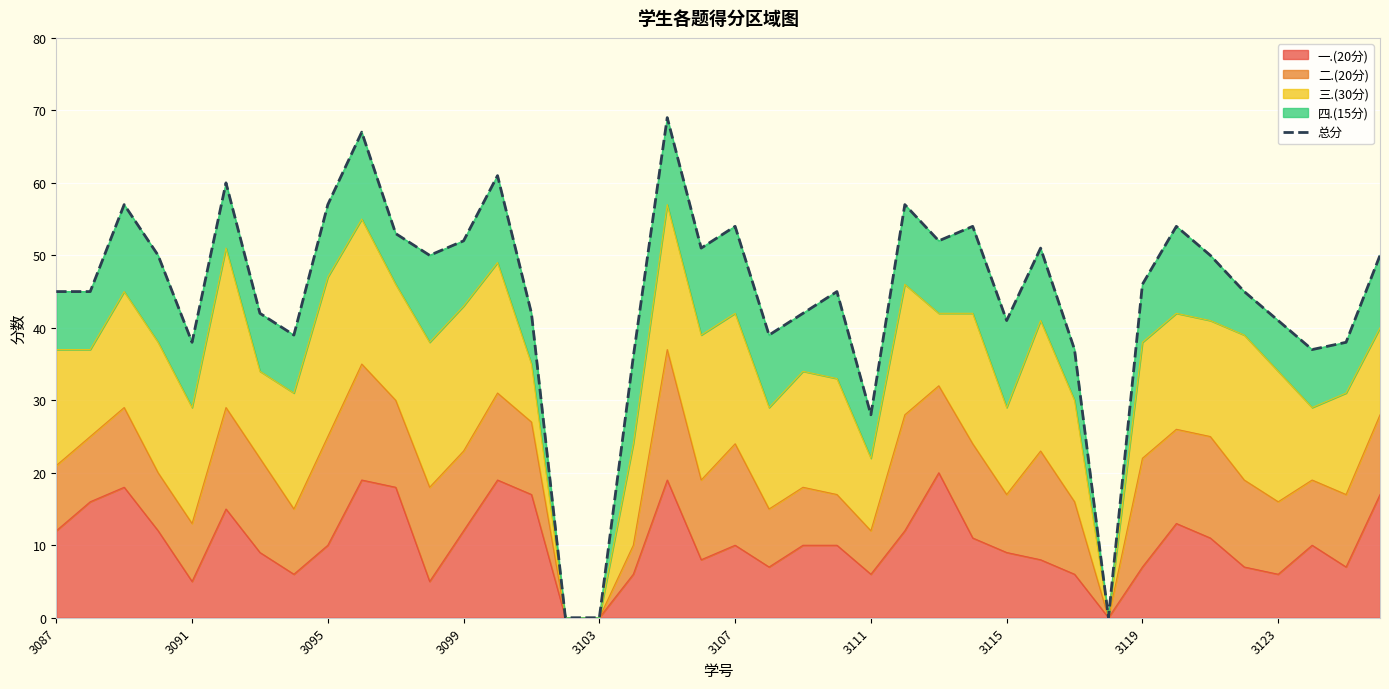

What is the greatest value displayed?

69